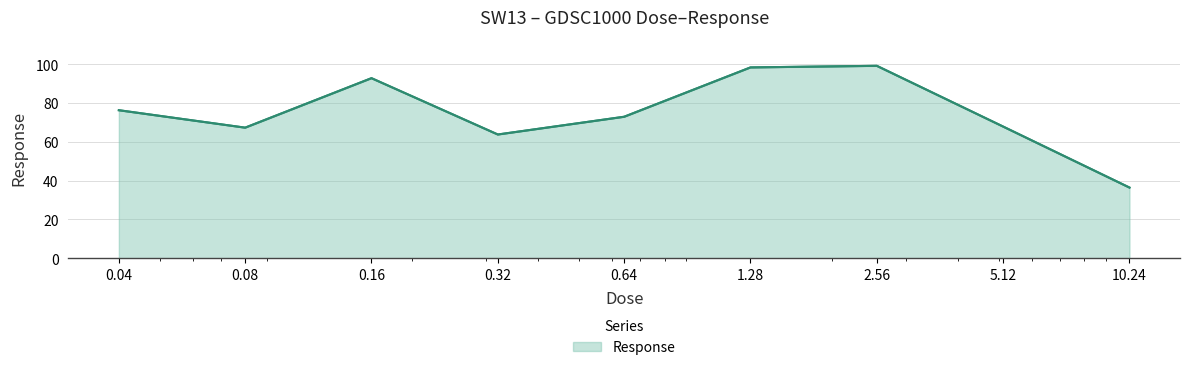

What is the minimum value shown in the chart?

36.4